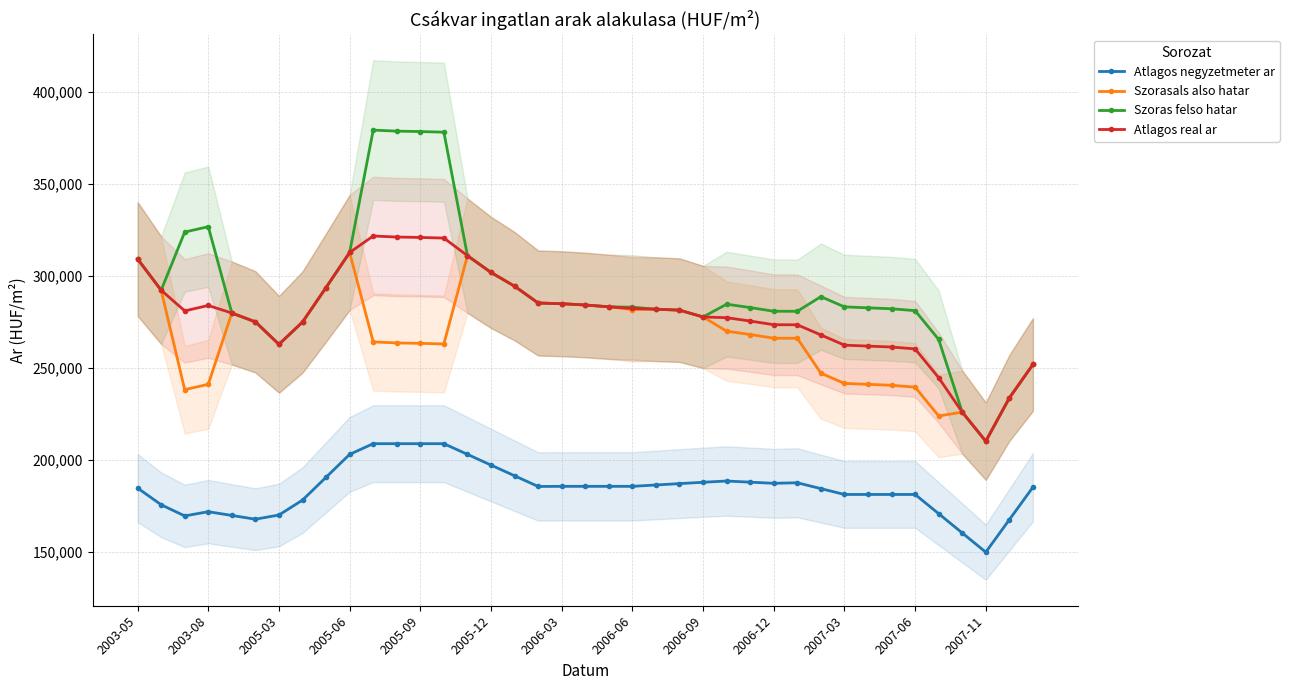

What position from the right is 32?

7